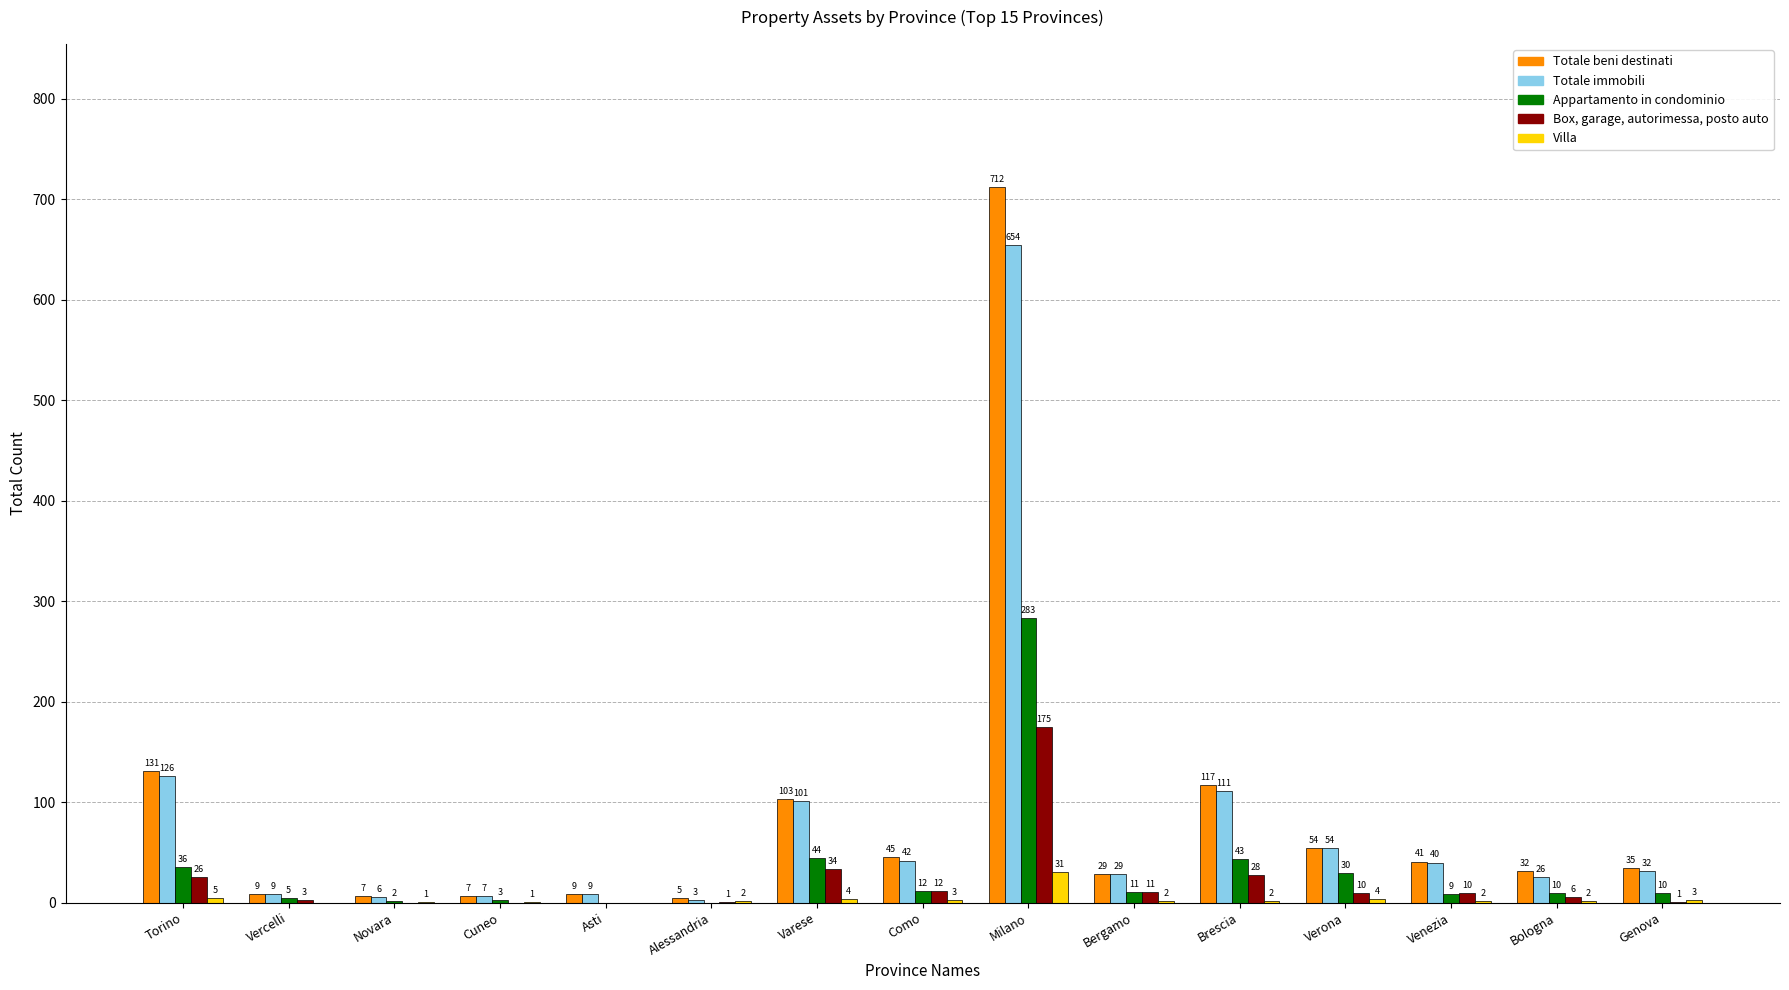

Where is Appartamento in condominio nearest to the value 141?

Varese